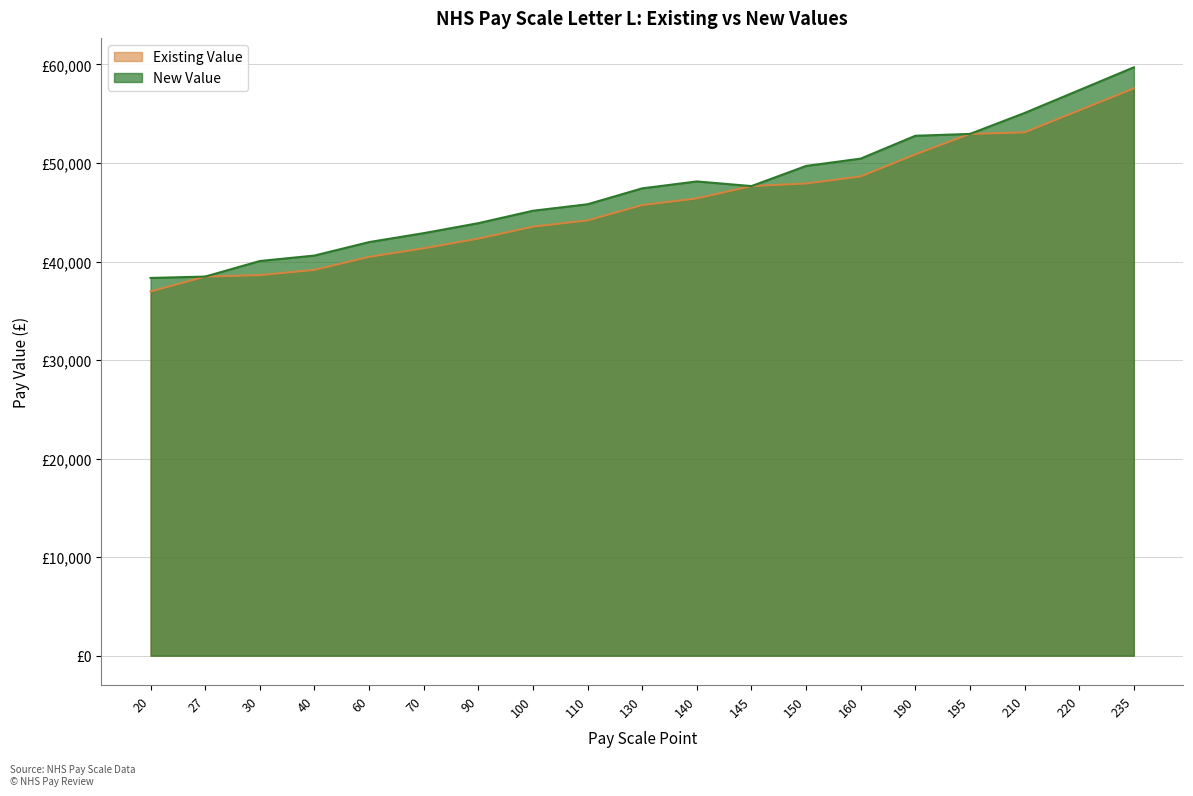

What is the average value of the New Value series?

47283